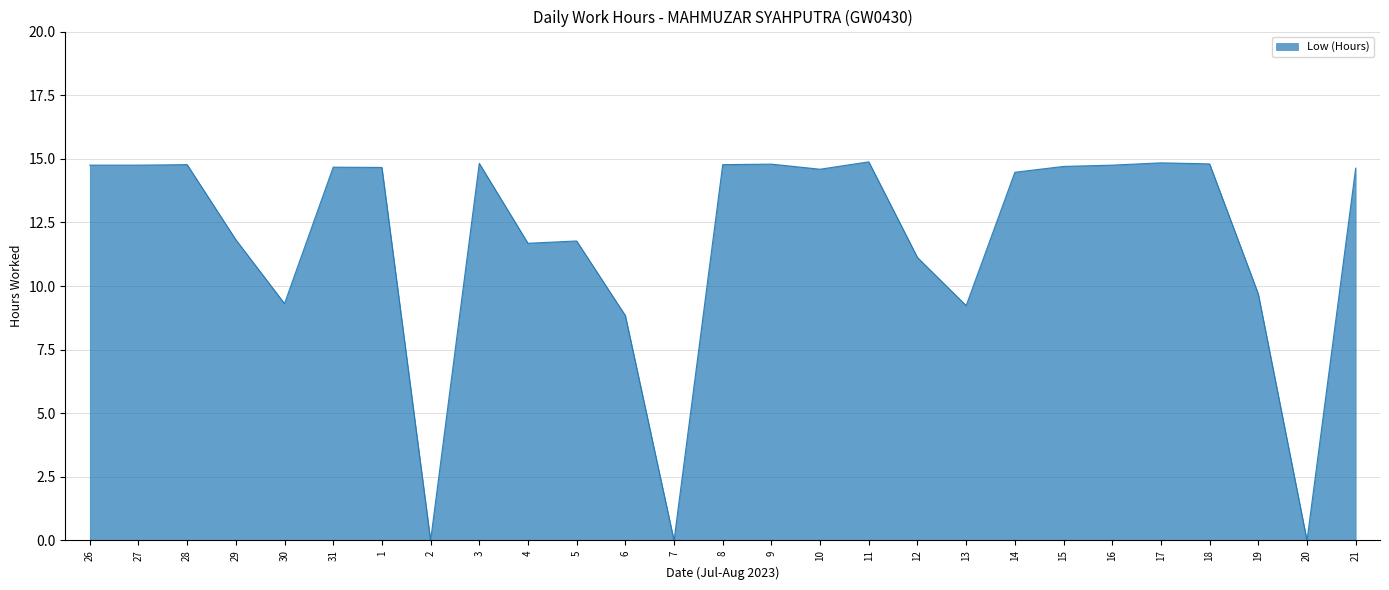

What is the ratio of the value at 15 to the value at 11?

1.0